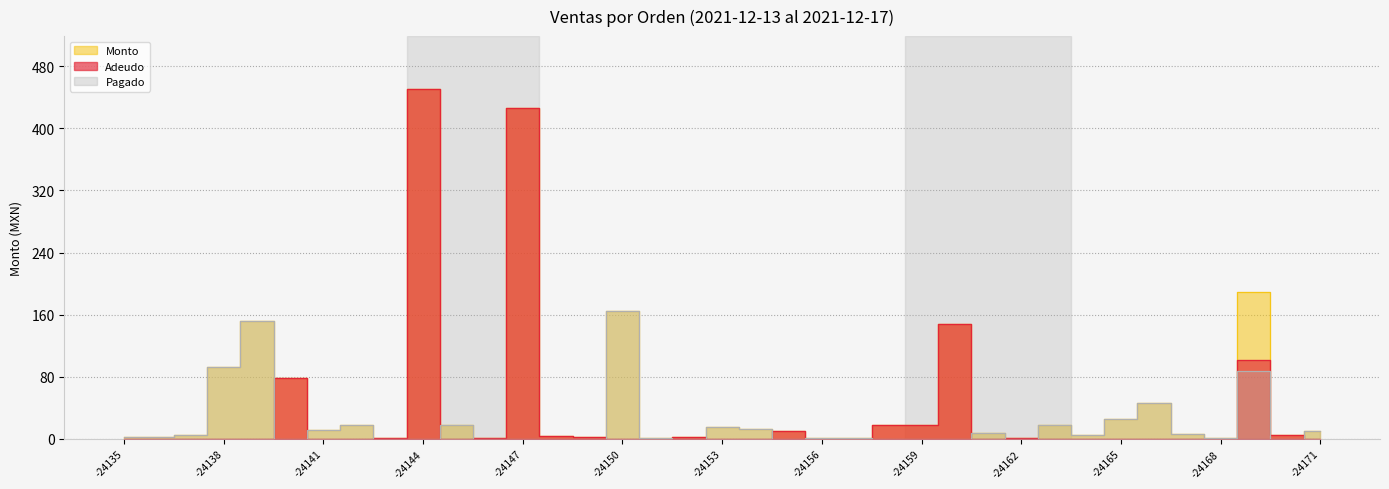

The value of Adeudo at RV-CT-24148 is 5.3. True or false?

False